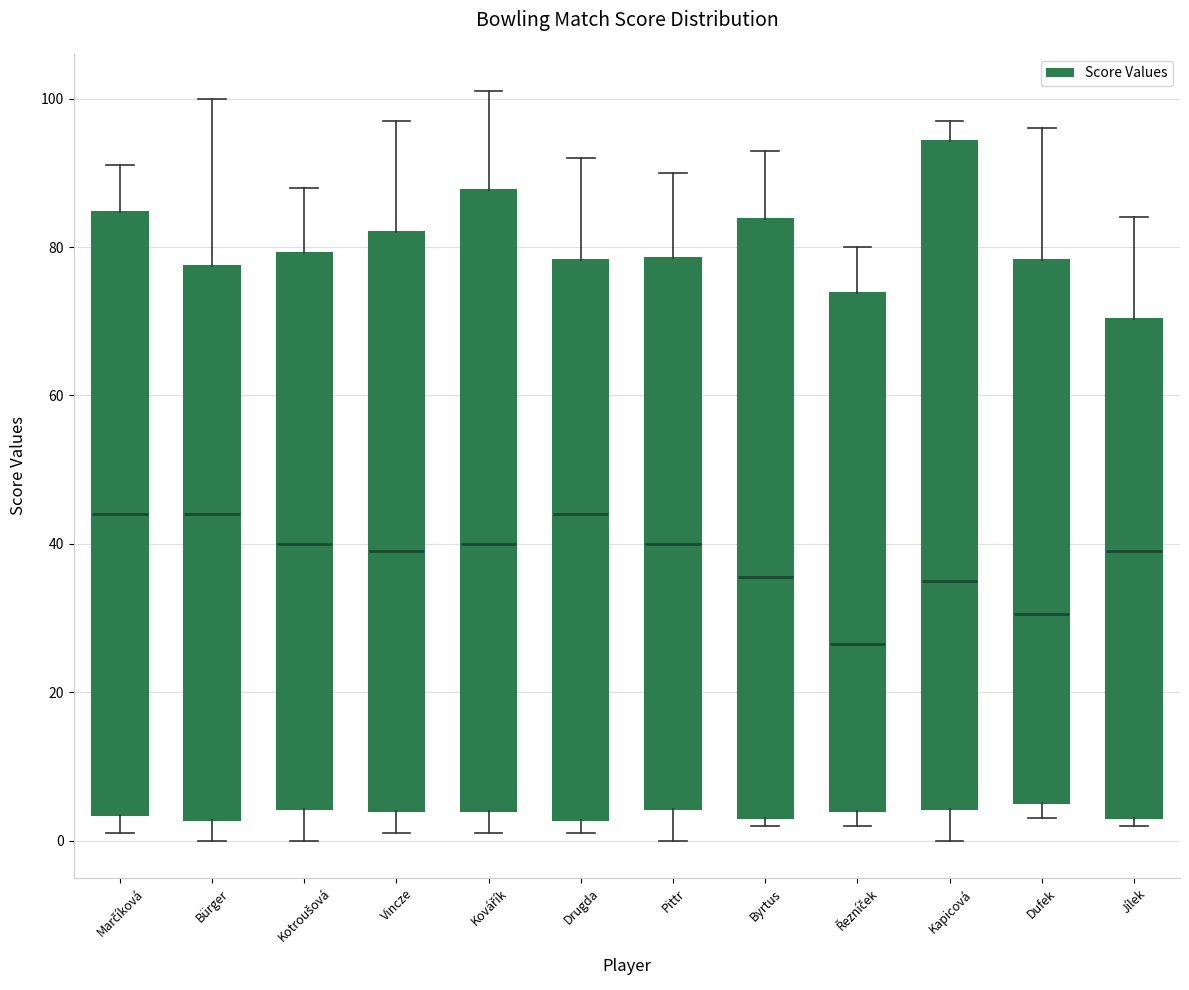

Which box is the tallest, from its lower edge to its upper edge?

Kapicová